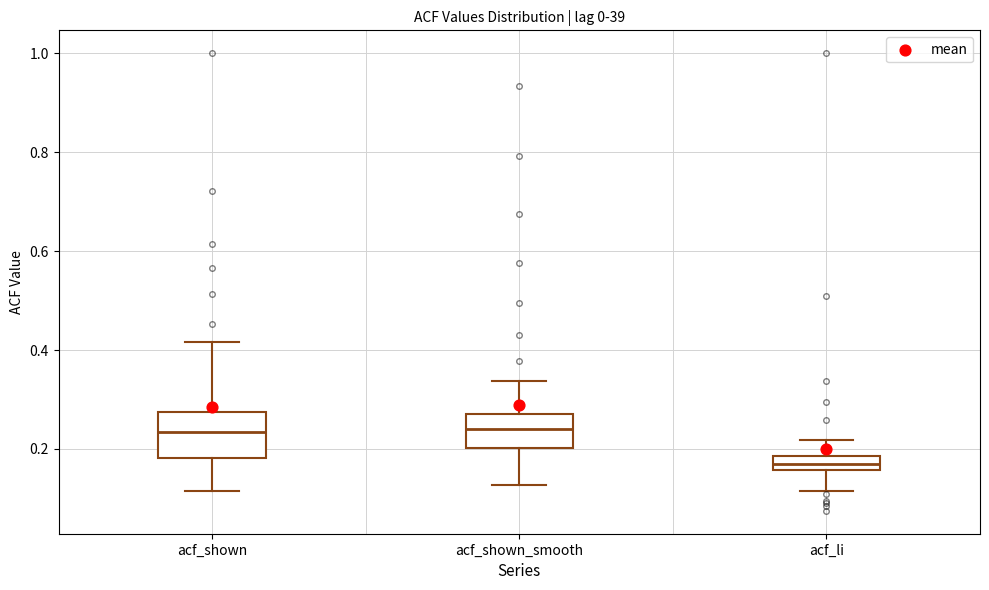

Which box's median line is the lowest?

acf_li